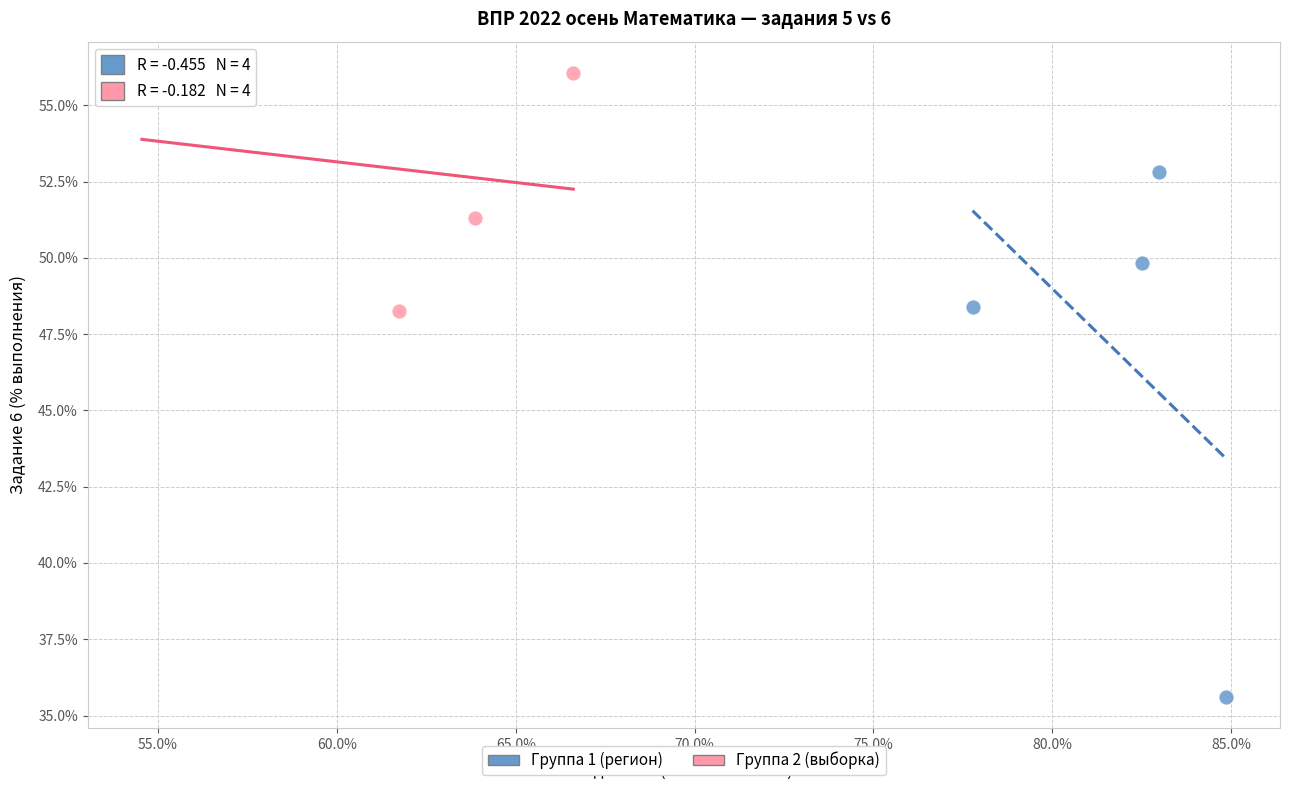

Which series reaches the maximum Y coordinate?

Группа 2 (выборка)